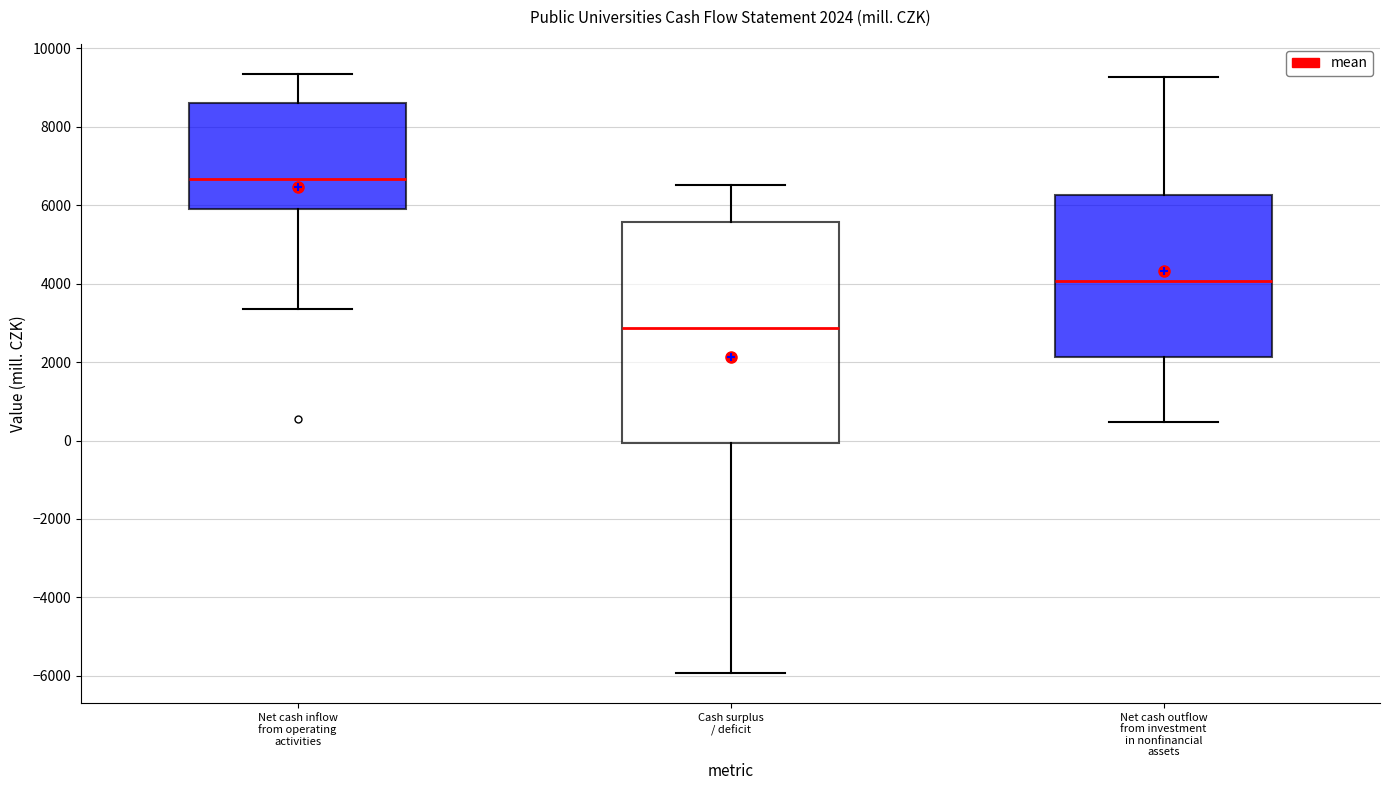

Comparing the boxes themselves (not the whiskers), which one is the tallest?

Cash surplus / deficit